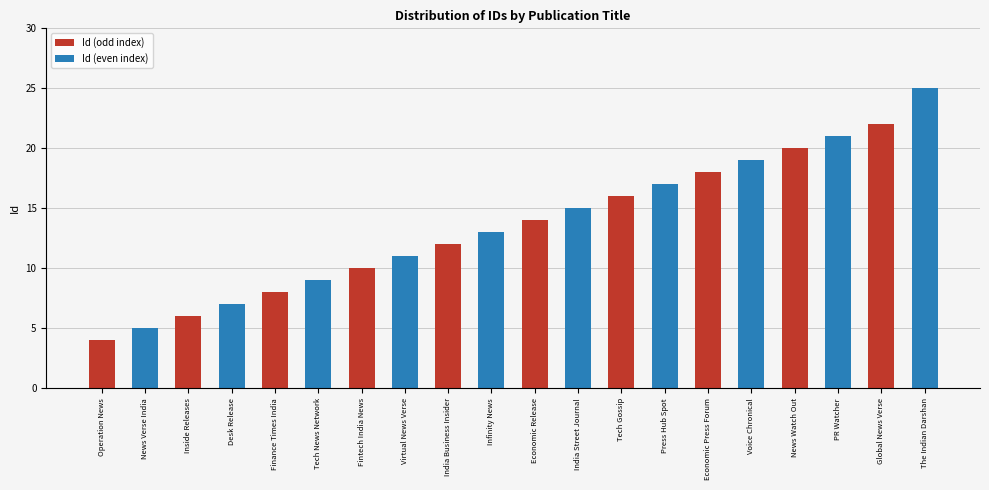

Which label corresponds to the smallest value in the chart?

Operation News